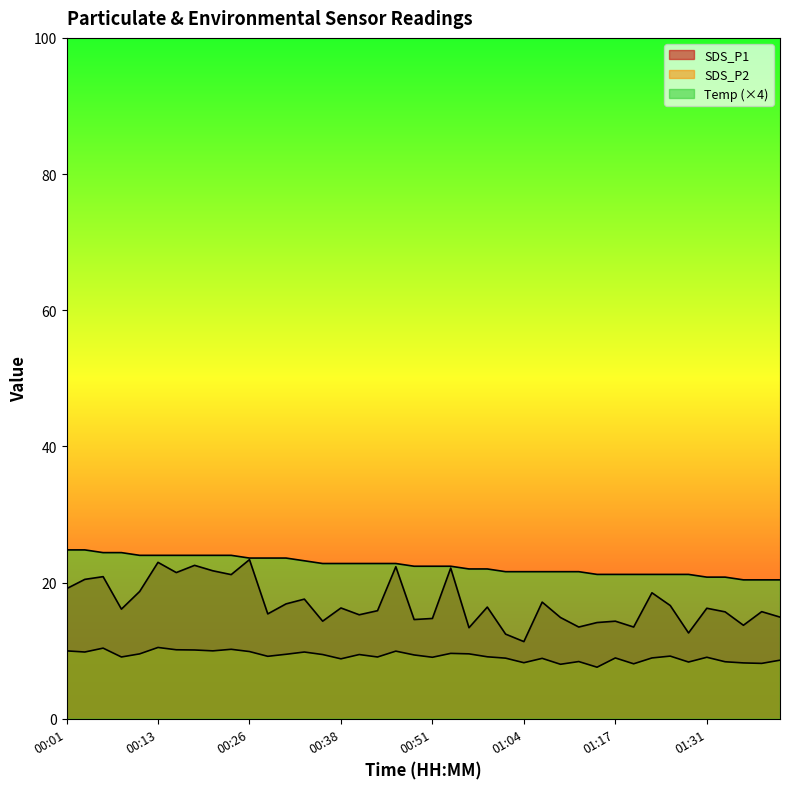

Is the value of Temp at 00:18 greater than the value of SDS_P2 at 00:23?

Yes